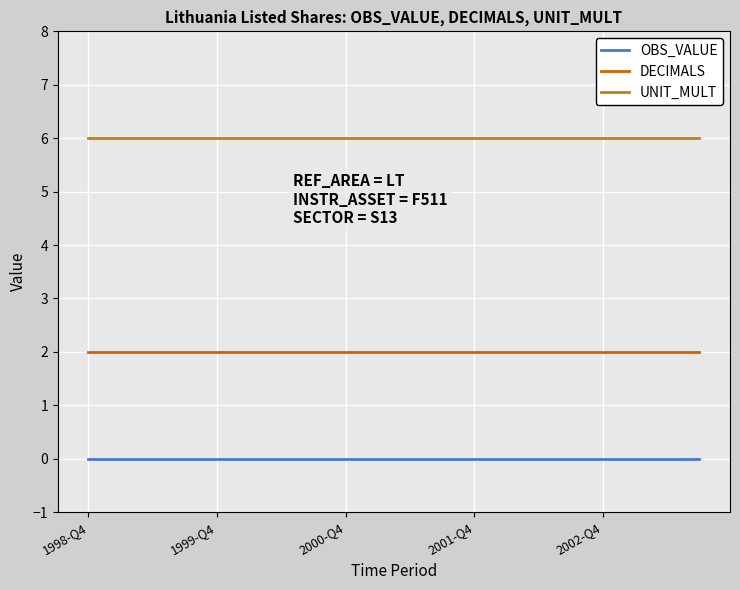

True or false: OBS_VALUE and UNIT_MULT cross at least once.

False